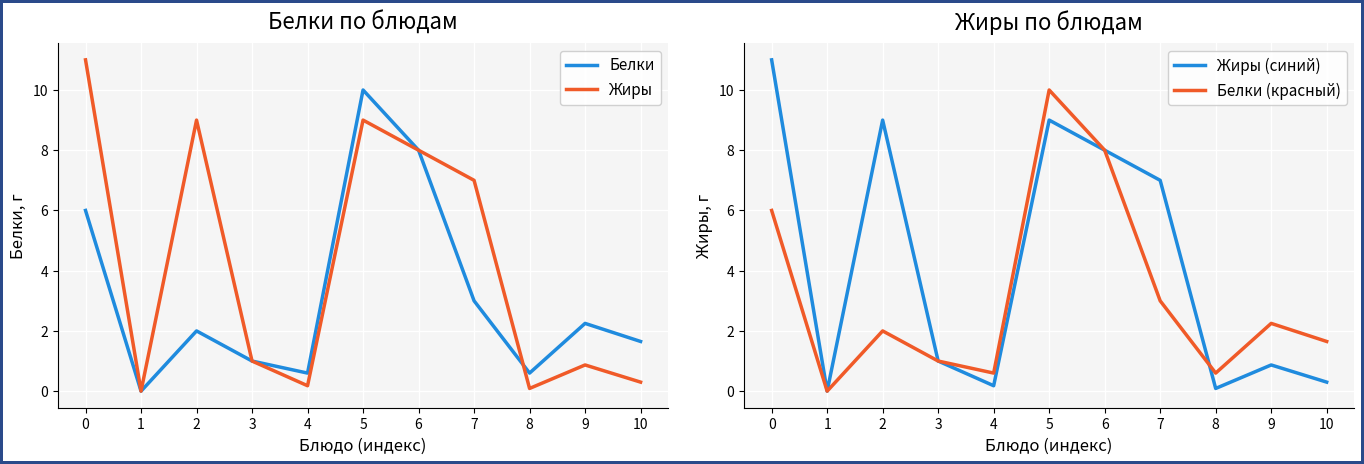

What is the difference between the Белки values at 10 and 2?

0.4